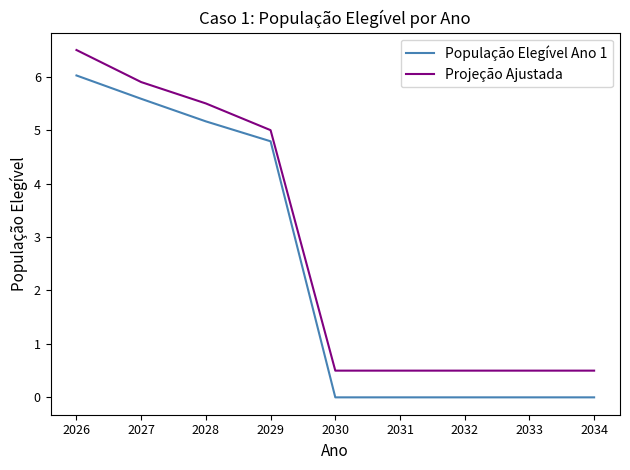

Does the chart display data point markers on the line(s)?

No